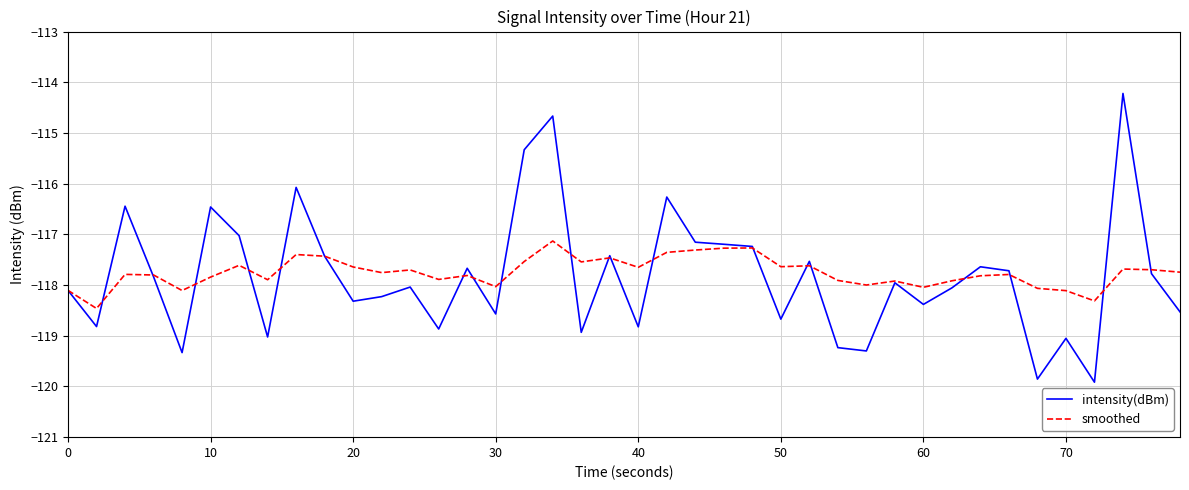

What is the sum of all smoothed values?

-4710.1